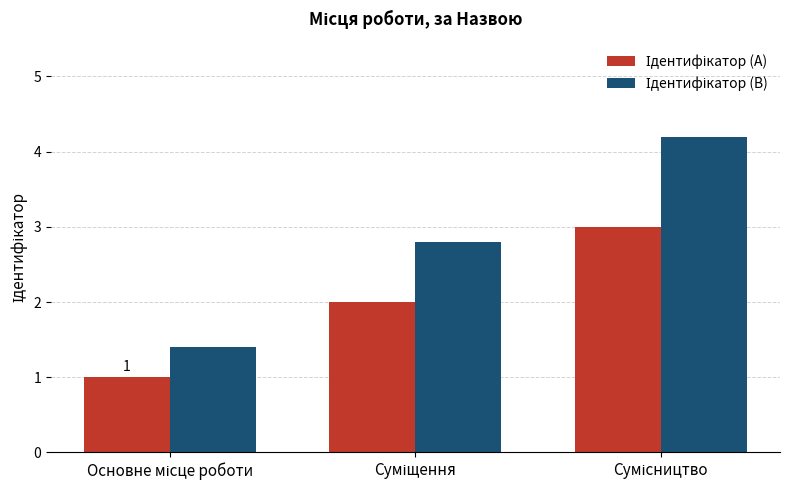

What is the minimum value shown in the chart?

1.0